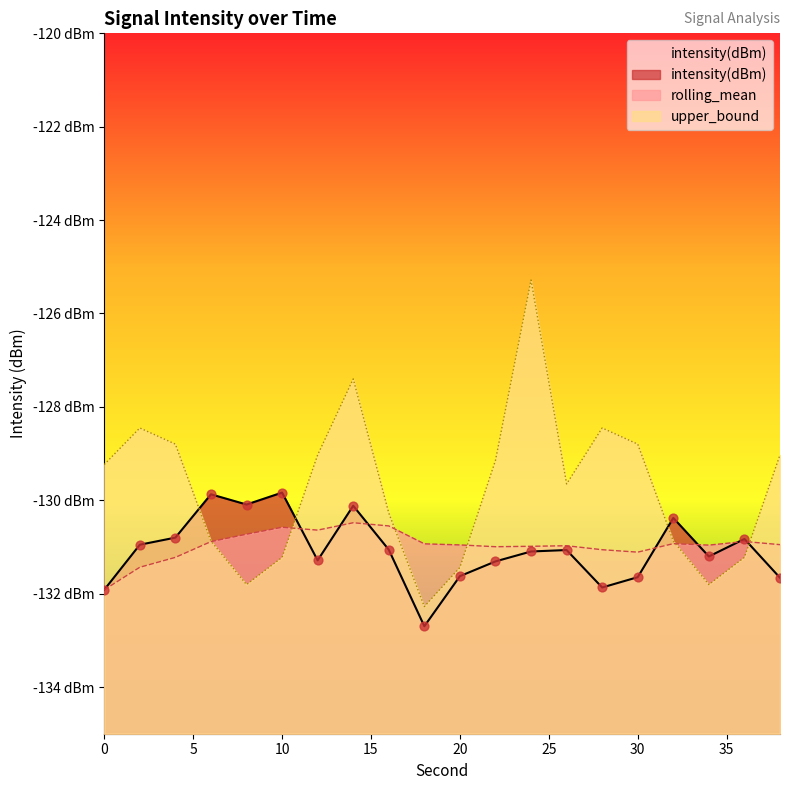

What are all the series names shown in the legend?

intensity(dBm), rolling_mean, upper_bound